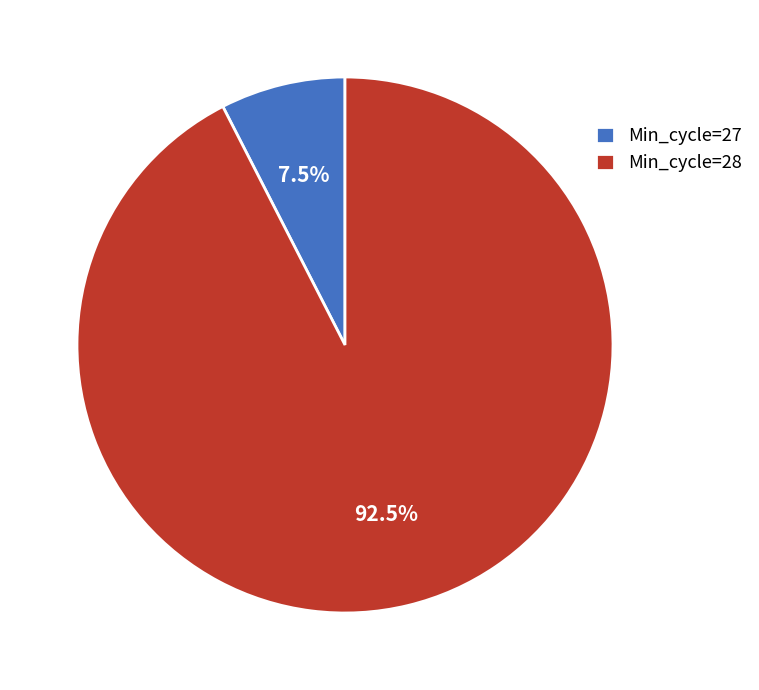

Between Min_cycle=28 and Min_cycle=27, which is larger?

Min_cycle=28